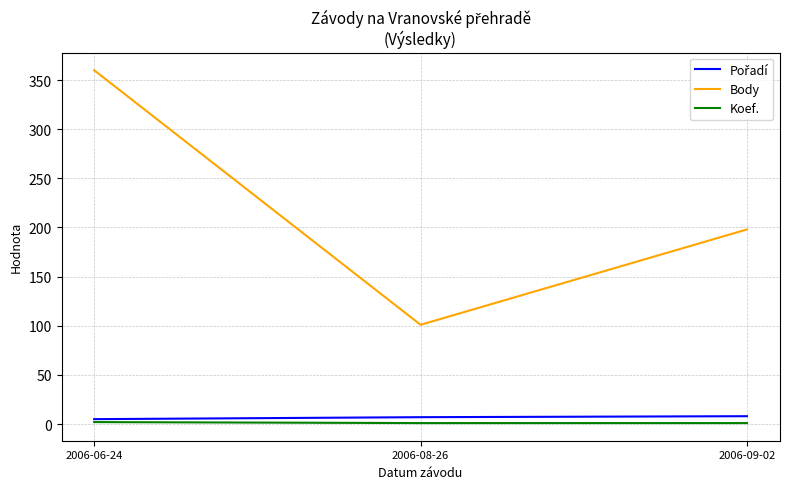

Is the value of Body at 2006-06-24 greater than the value of Koef. at 2006-08-26?

Yes